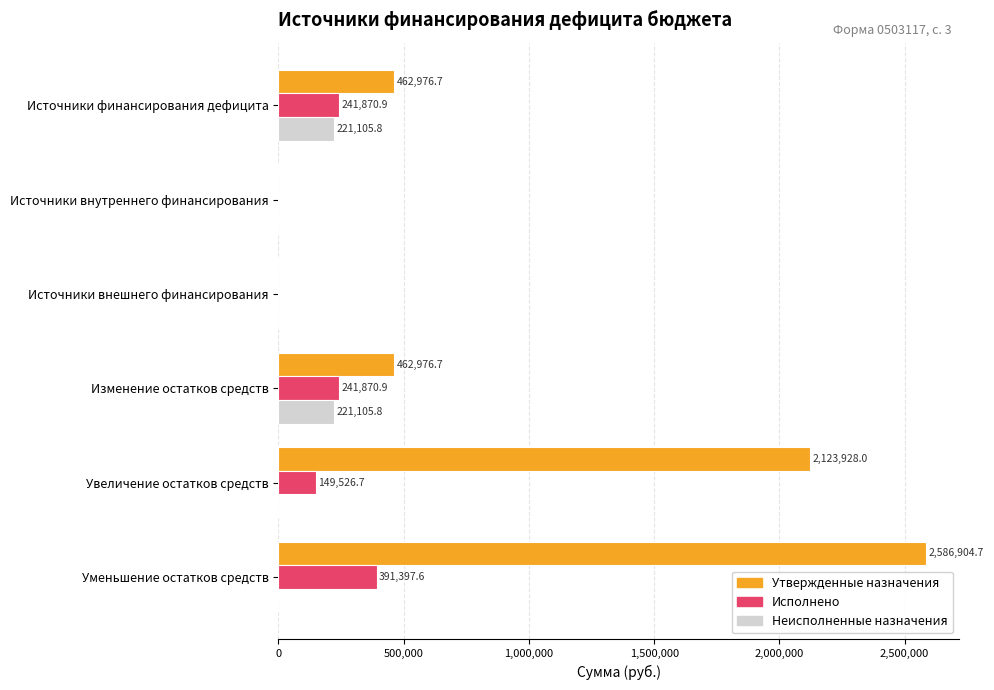

What is the sum of all Исполнено values?

1024666.2